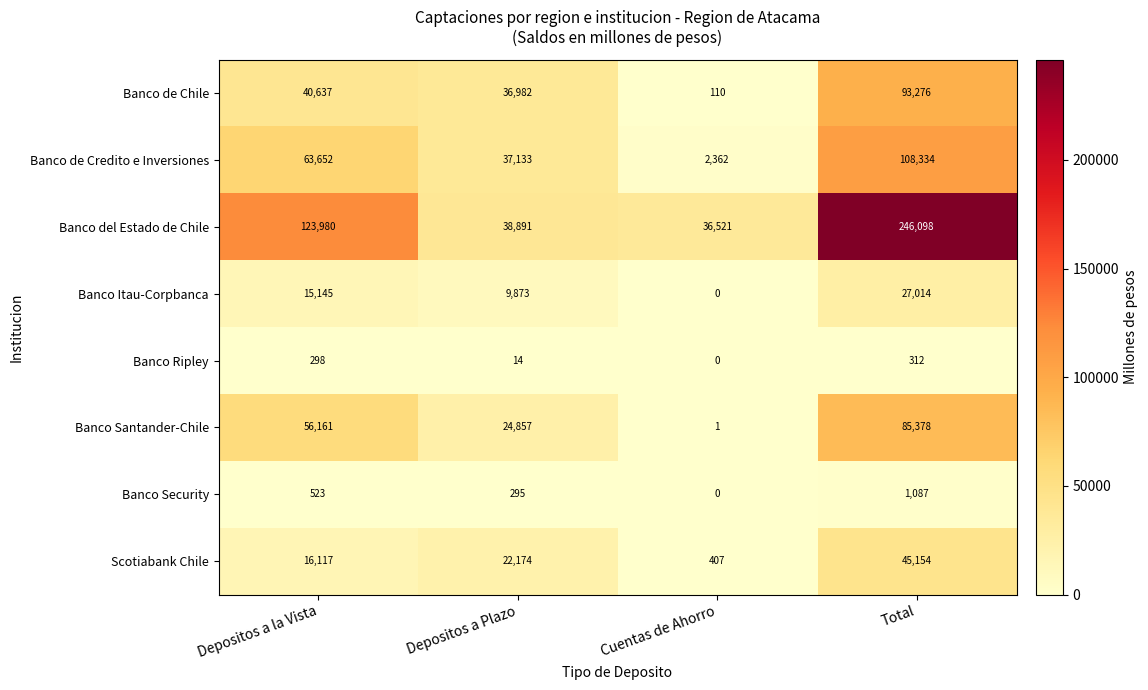

The value of Banco de Credito e Inversiones at Cuentas de Ahorro is 1055. True or false?

False